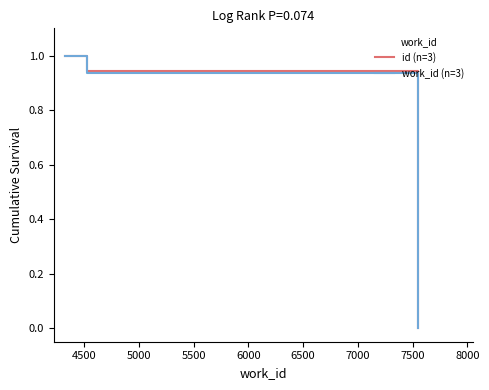

What is the greatest value displayed?

1.0